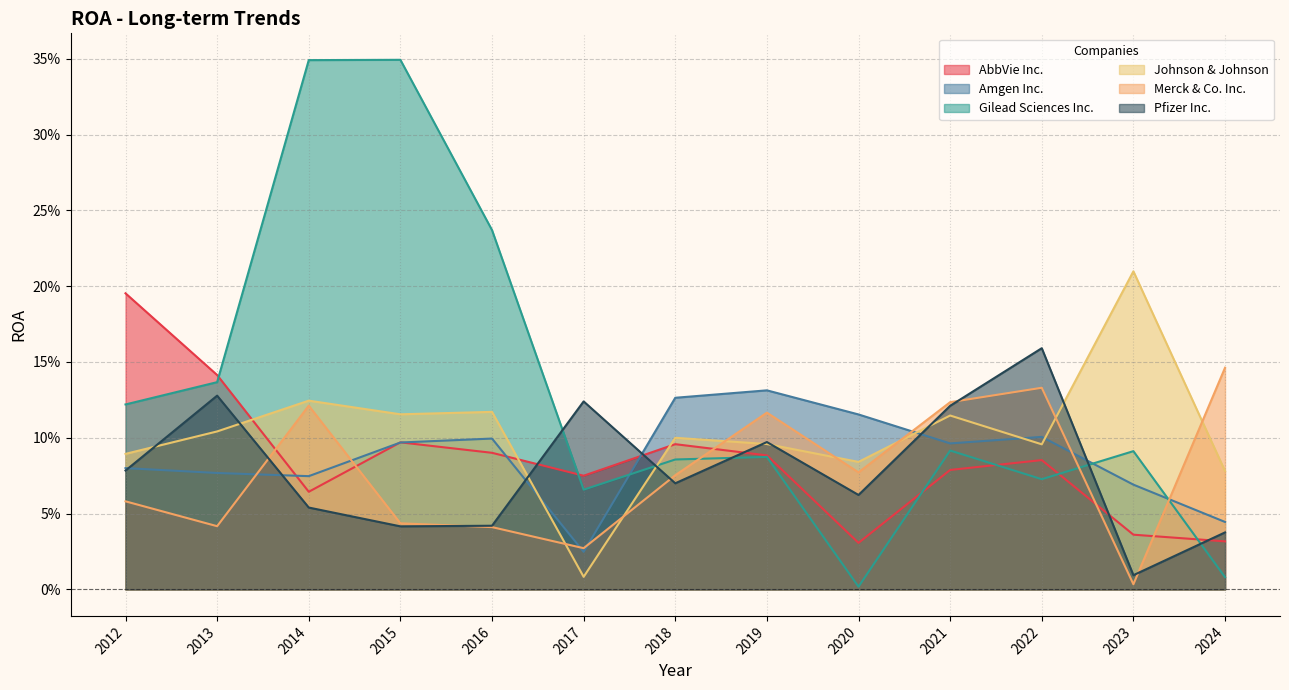

Which series ends up on top after the final intersection of Johnson & Johnson and Gilead Sciences Inc.?

Johnson & Johnson